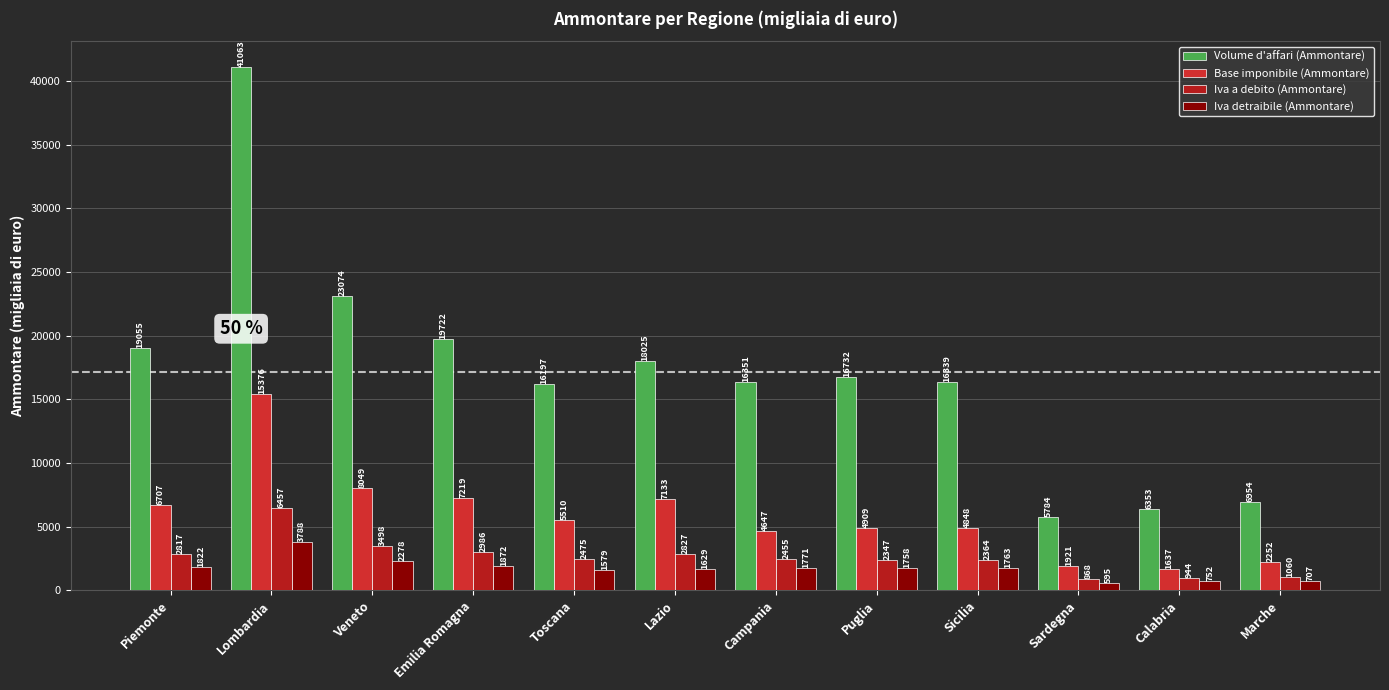

What position from the left is Marche?

12